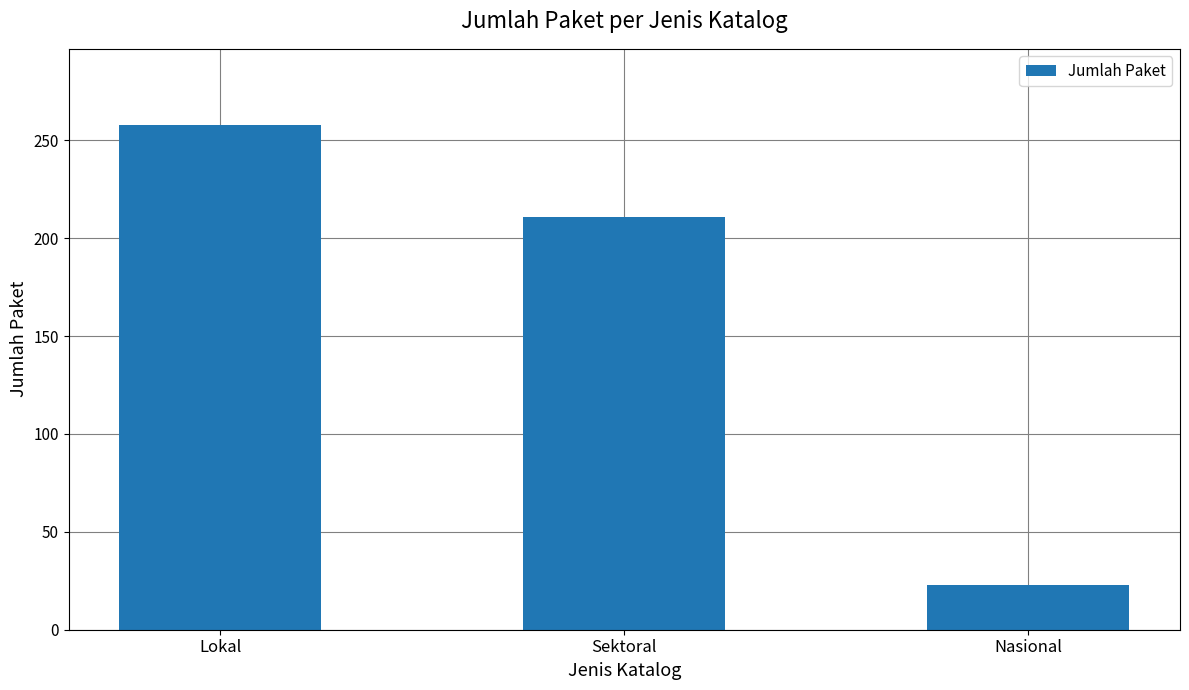

Does the chart contain any negative values?

No